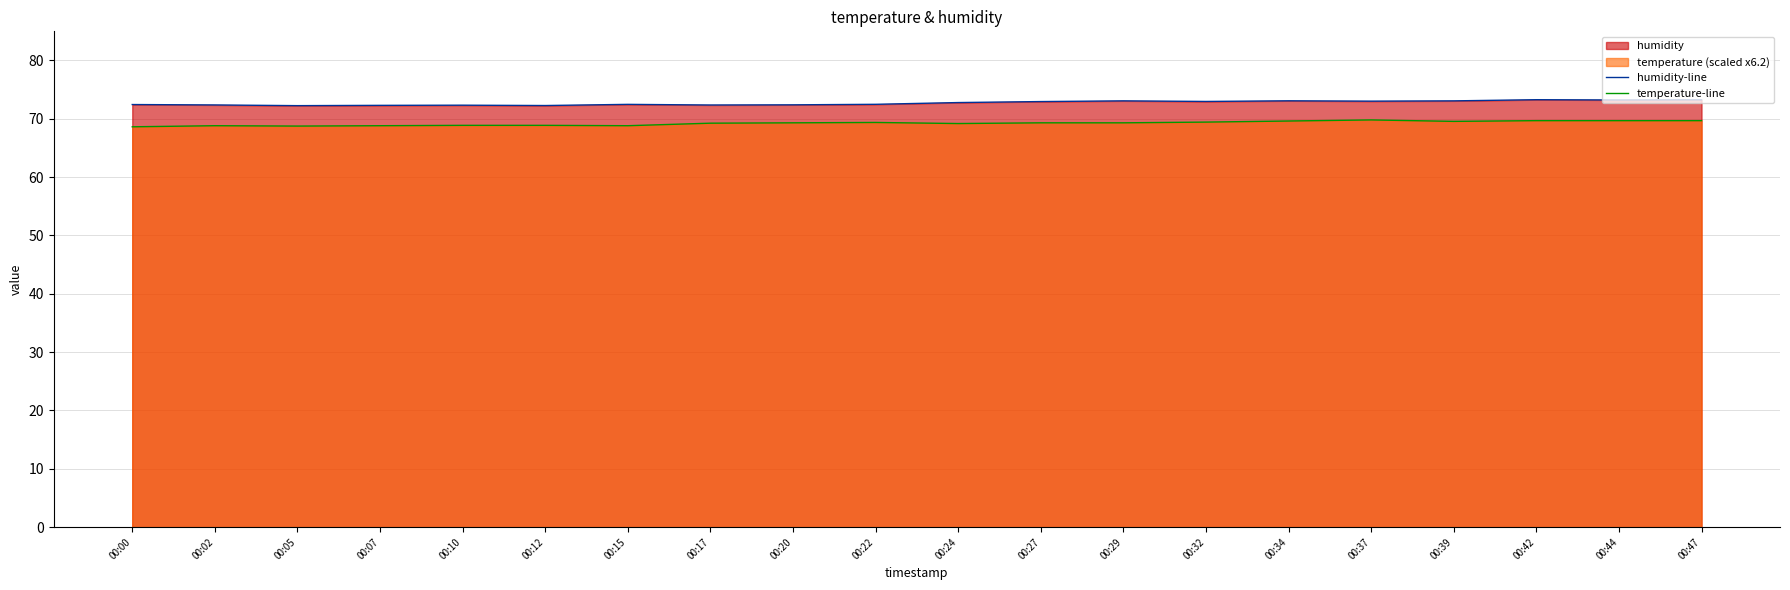

Between 00:15 and 00:05, which is larger?

00:15